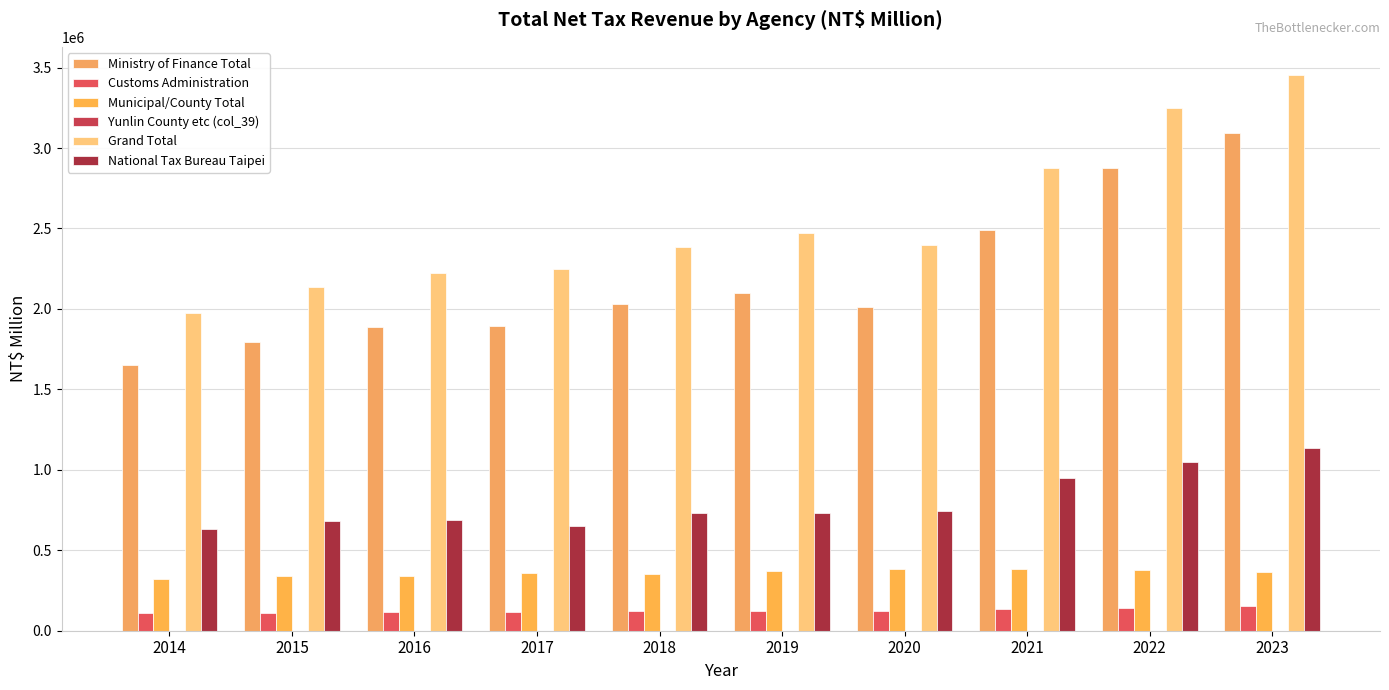

How many distinct data groups are displayed?

6